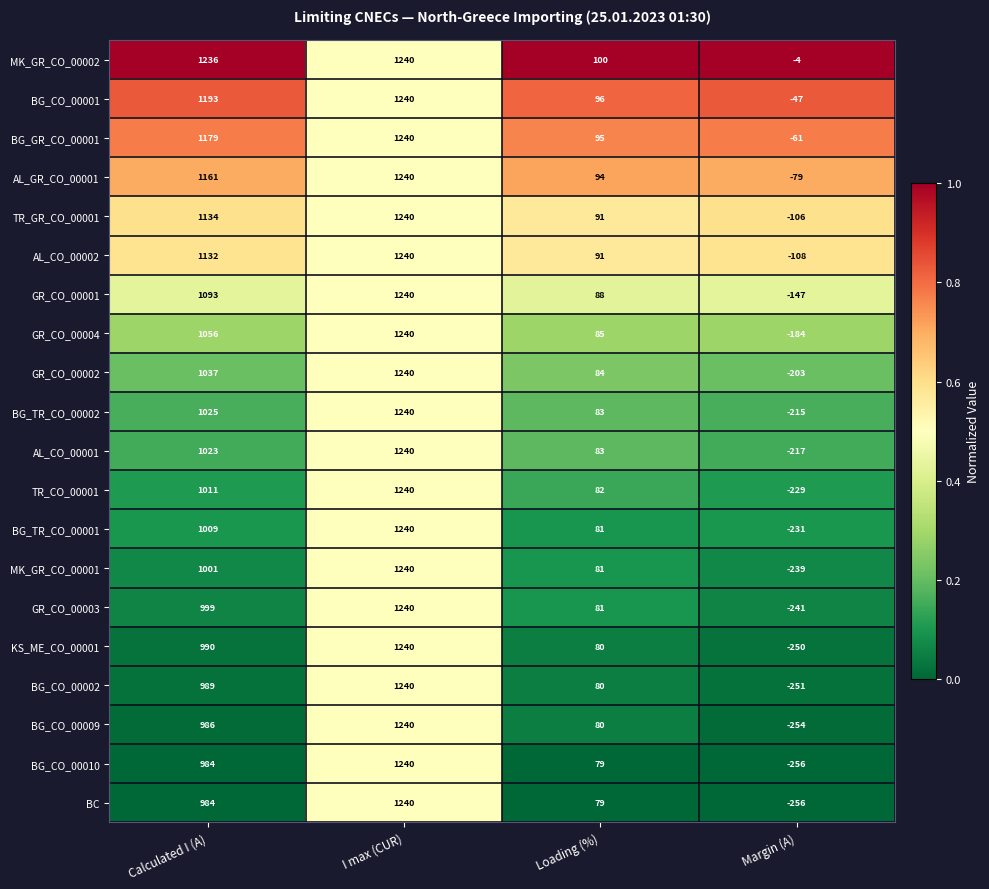

What is the total value across all series at Loading (%)?

1713